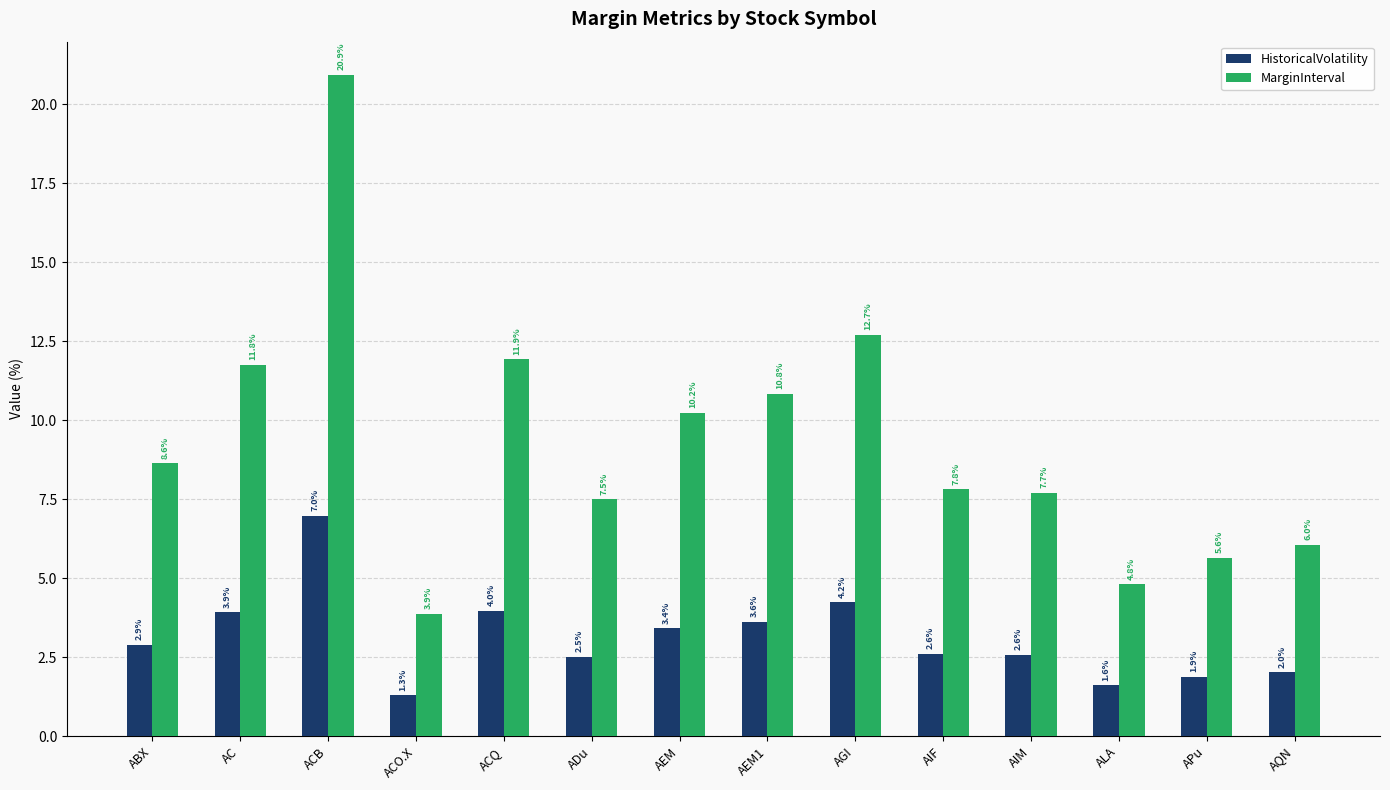

At ACB, list the series in order from largest to smallest.

MarginInterval, HistoricalVolatility